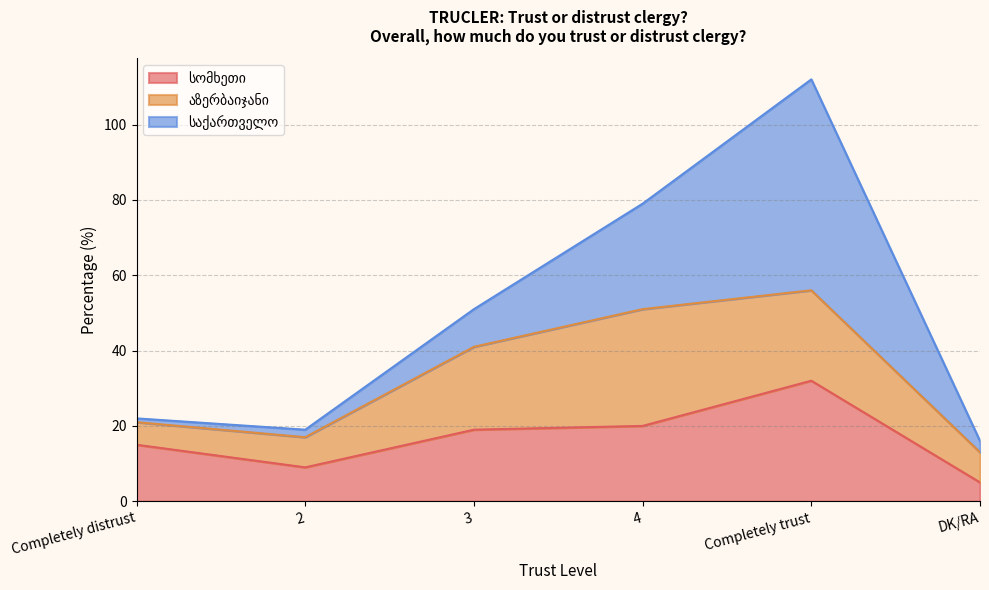

Rank the categories by აზერბაიჯანი value from lowest to highest.

Completely distrust, 2, DK/RA, 3, Completely trust, 4